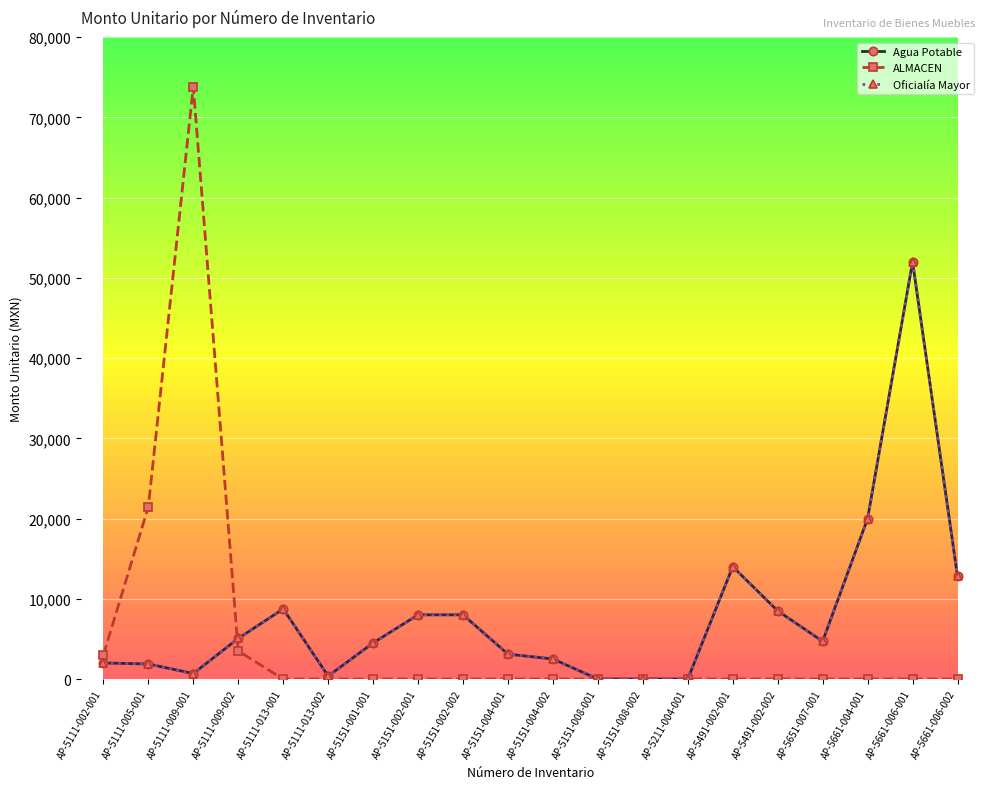

Between AP-5661-006-002 and AP-5491-002-002, which is larger?

AP-5661-006-002